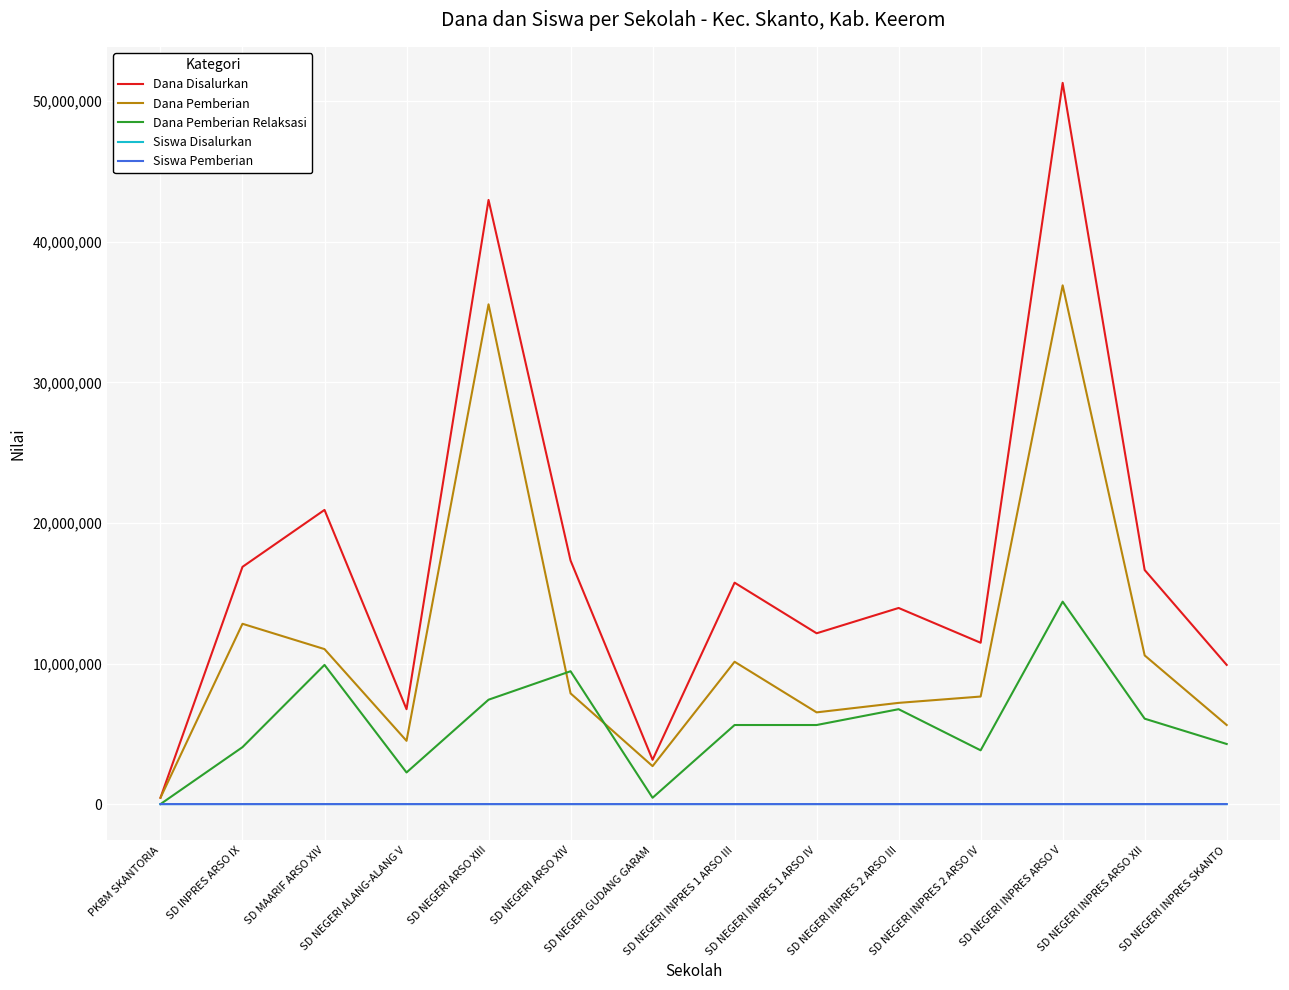

True or false: Dana Pemberian has a value of 2700000 at SD NEGERI GUDANG GARAM.

True